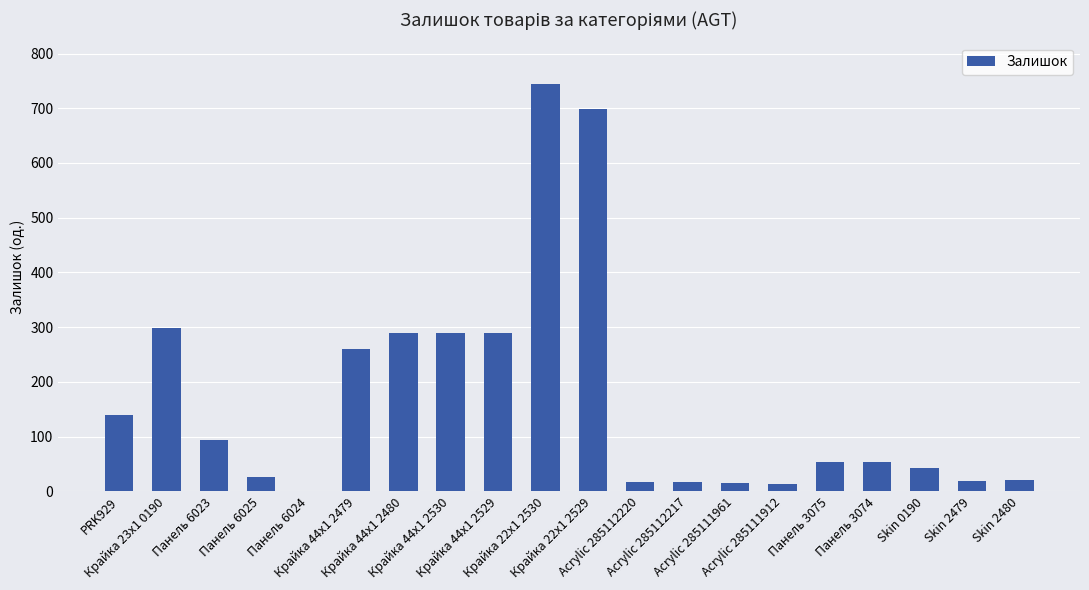

At which label does the data first exceed 54?

PRK929